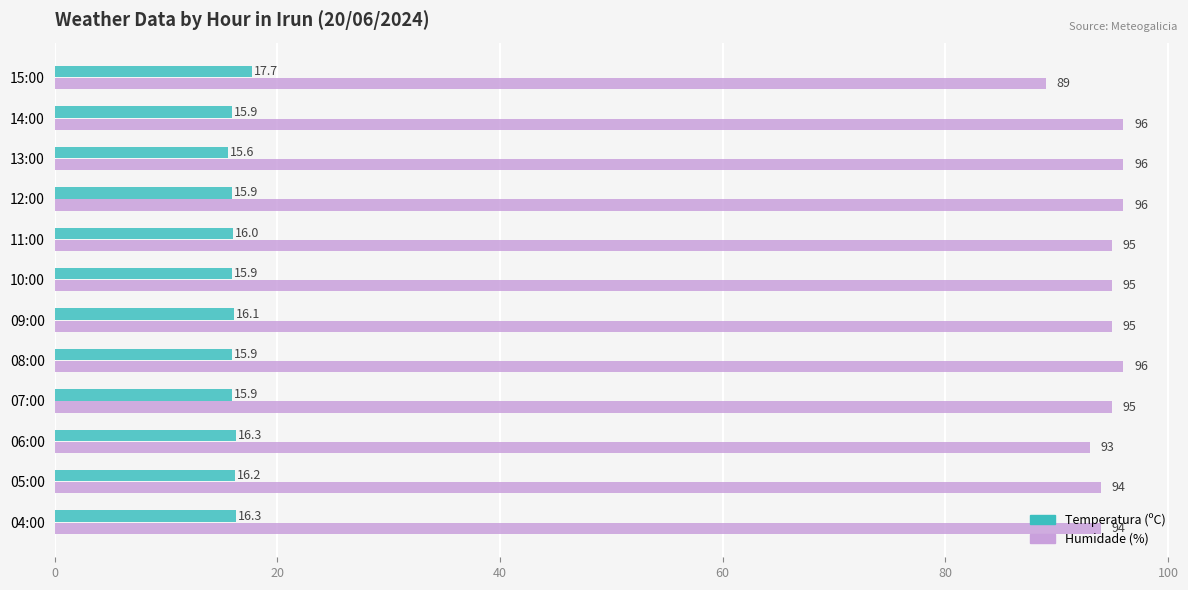

What is the difference between the maximum and minimum values in the Humidade (%) series?

7.0